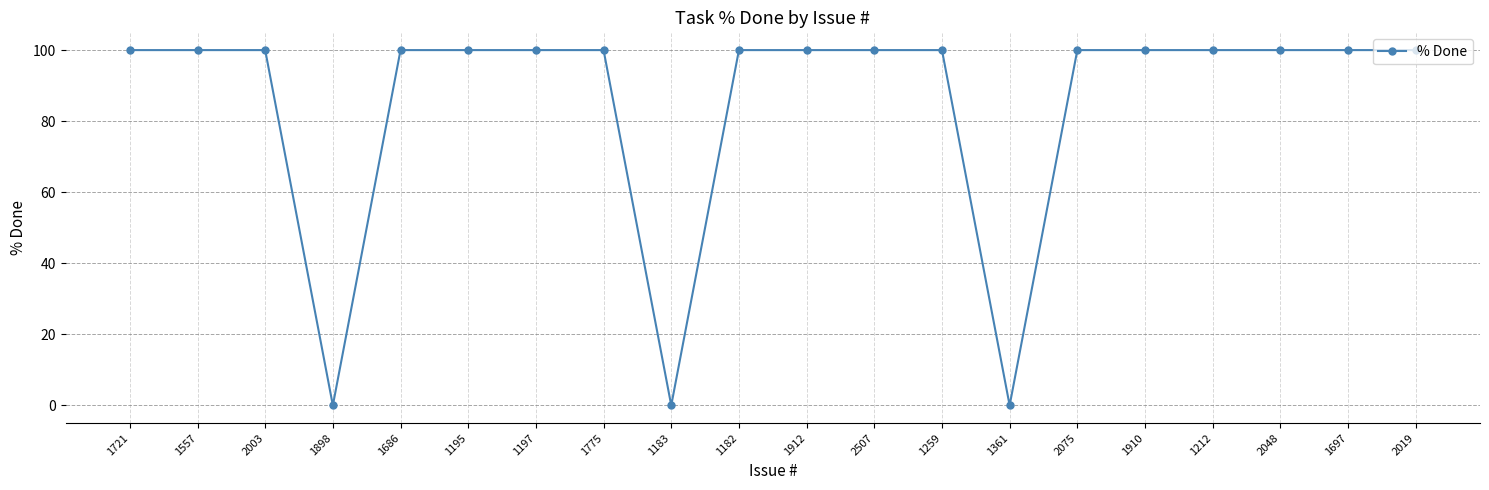

What is the maximum value shown in the chart?

100